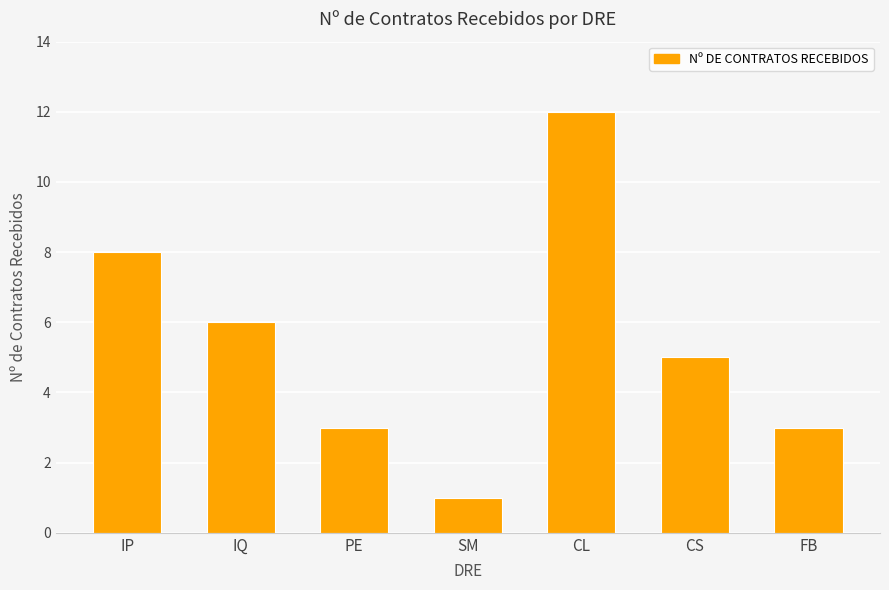

What is the ratio of the value at SM to the value at IP?

0.1